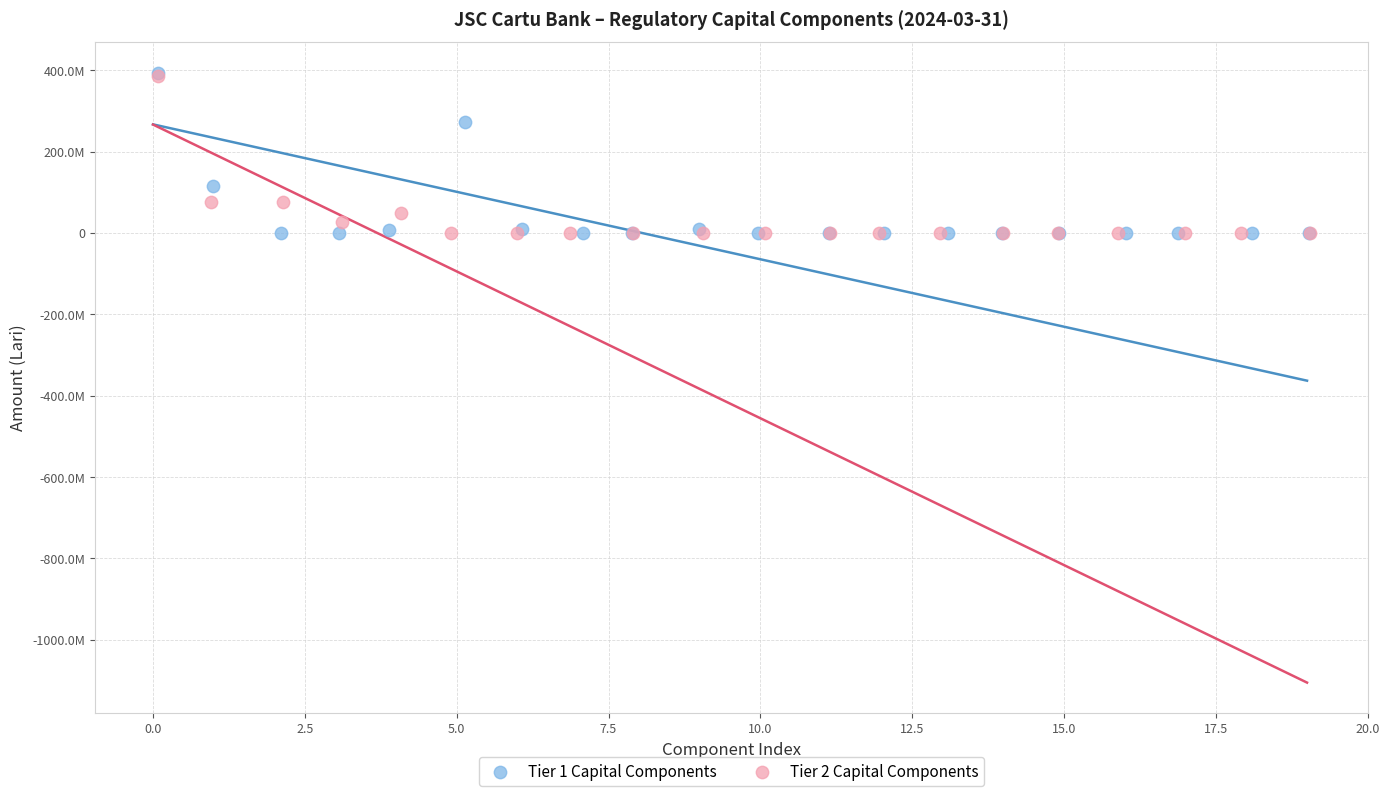

Which series has the widest spread of Y values?

Tier 1 Capital Components